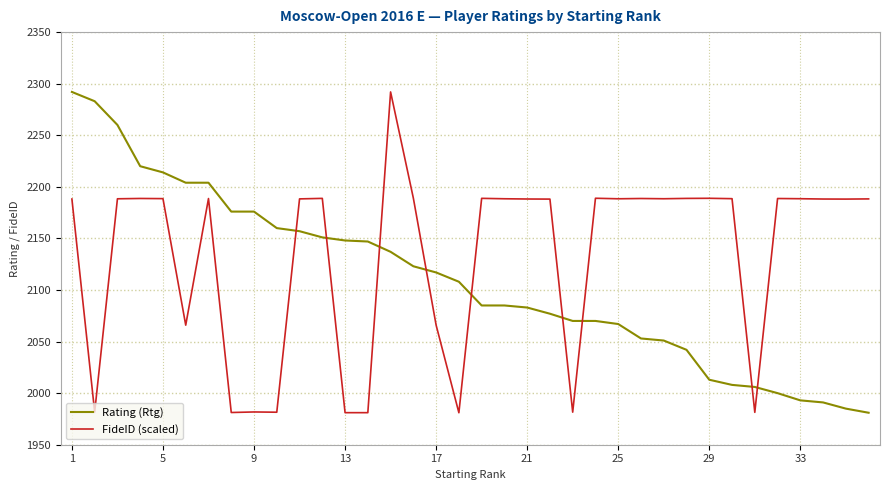

Rank the series by their average value, from lowest to highest.

Rating (Rtg), FideID (scaled)